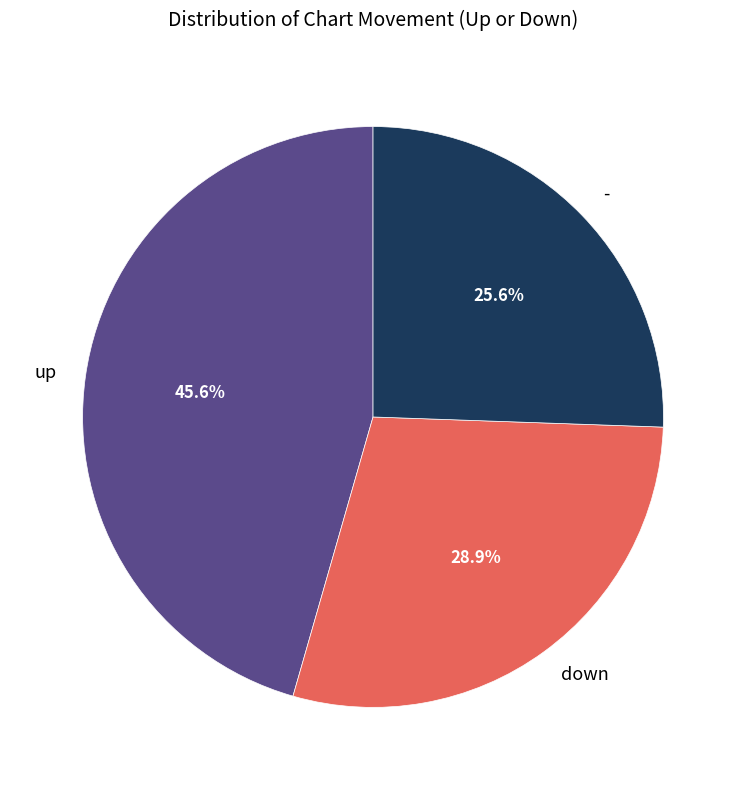

To the nearest percent, what portion does down represent?

29%